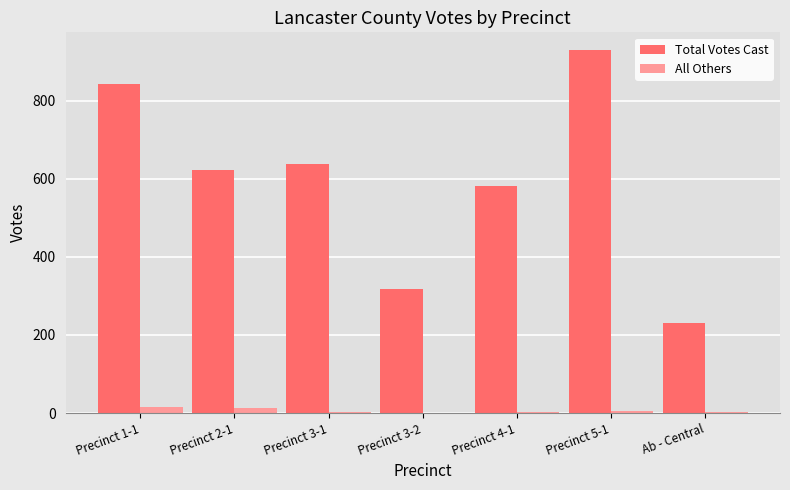

At which label does Total Votes Cast reach its peak?

Precinct 5-1